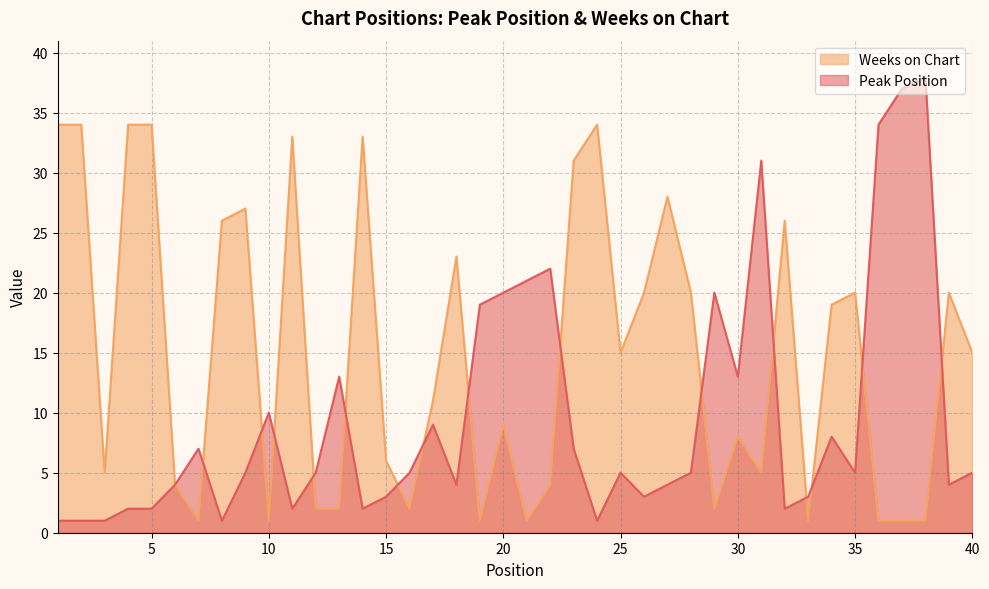

Where do Peak Position and Weeks on Chart first cross each other?

7 and 8